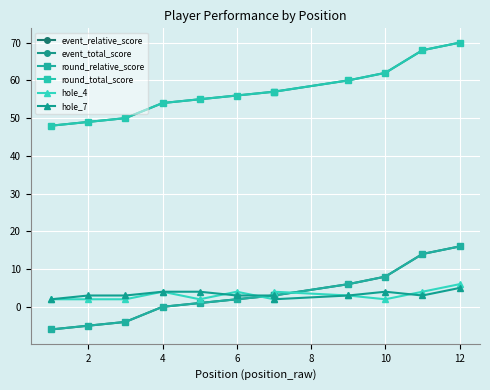

True or false: hole_7 and event_relative_score cross at least once.

False